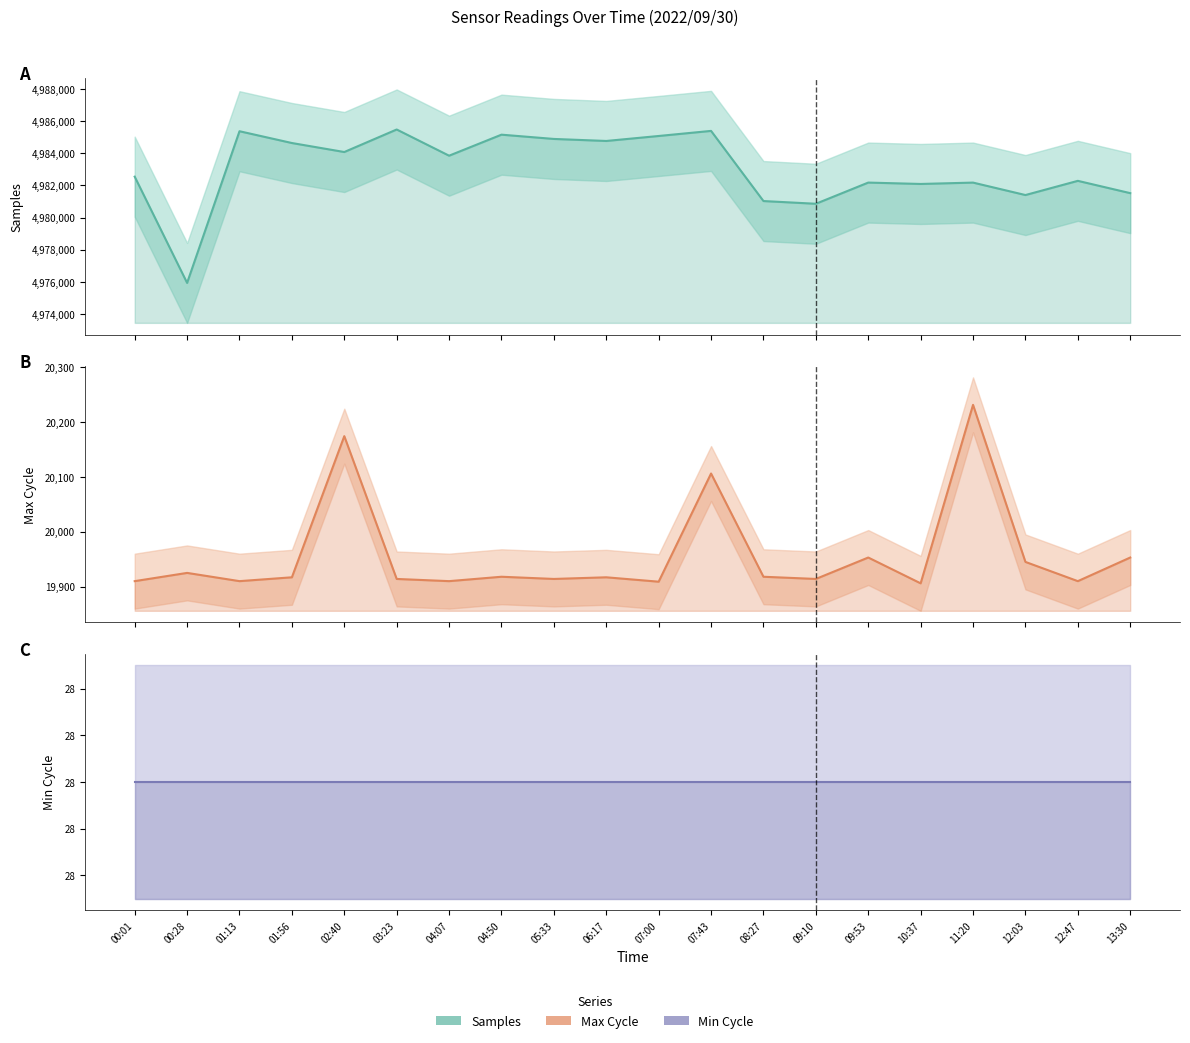

Is the value of Max_cycle estimate at 07:00 greater than the value of Min_cycle estimate at 06:17?

Yes